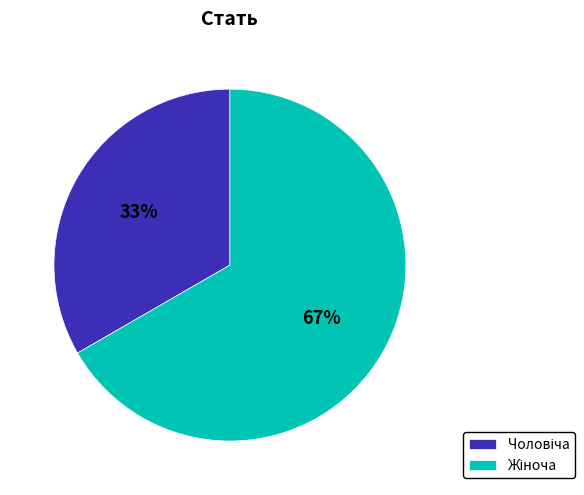

Does any single category account for the majority?

Yes